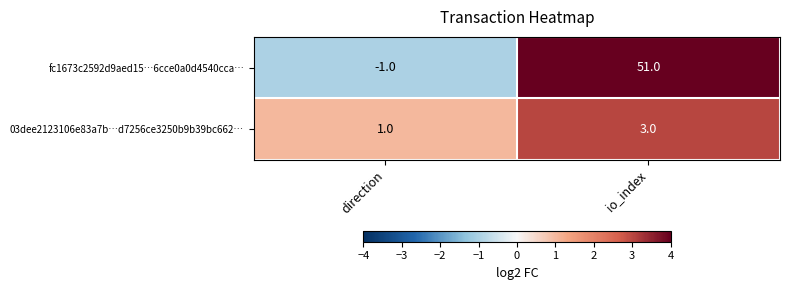

Where is 03dee2123106e83a7b…d7256ce3250b9b39bc662… nearest to the value 2?

direction